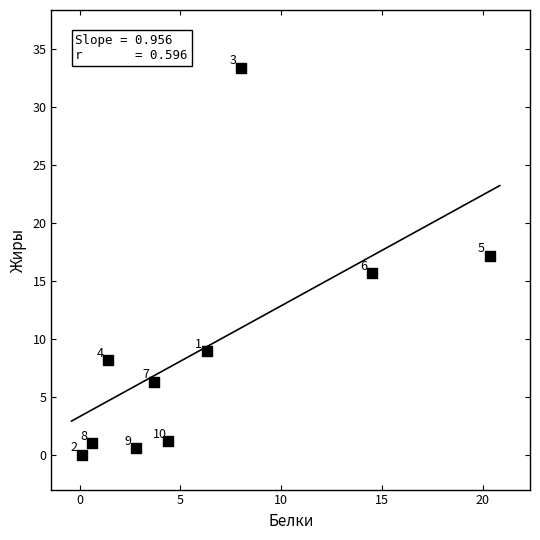

What Y value in the scatter plot is closest to 16?

15.7